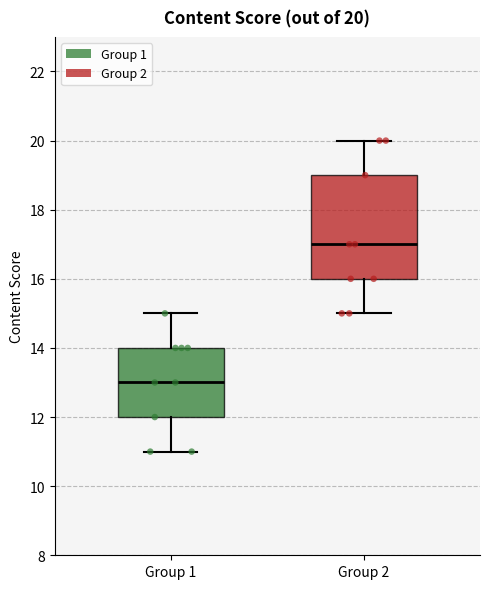

Which box's median line is the lowest?

Group 1